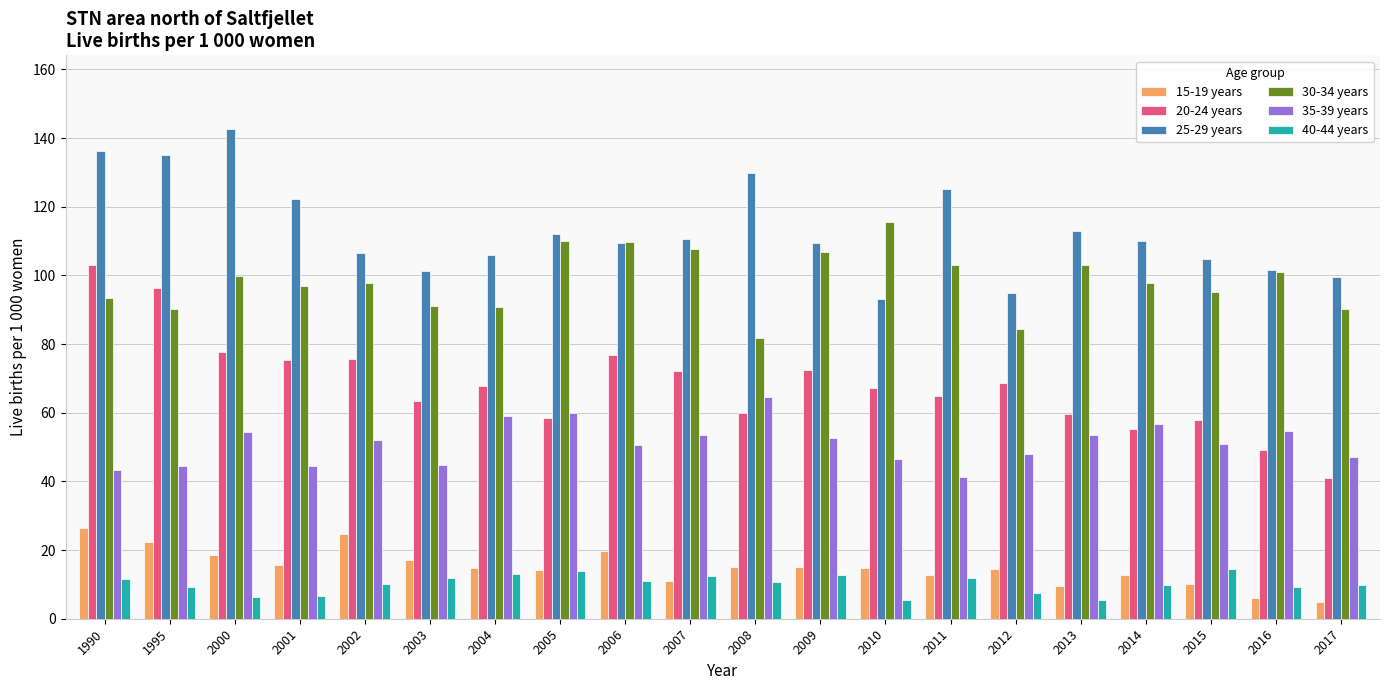

Is the value of 25-29 years at 2008 greater than the value of 35-39 years at 2015?

Yes